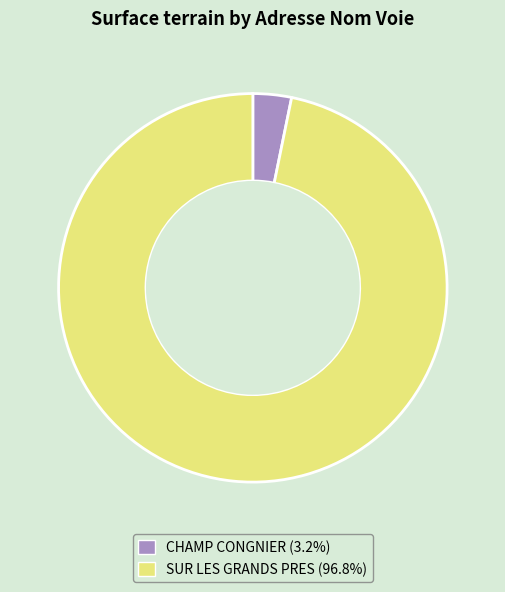

Is the sum of SUR LES GRANDS PRES (96.8%) and CHAMP CONGNIER (3.2%) greater than half?

Yes